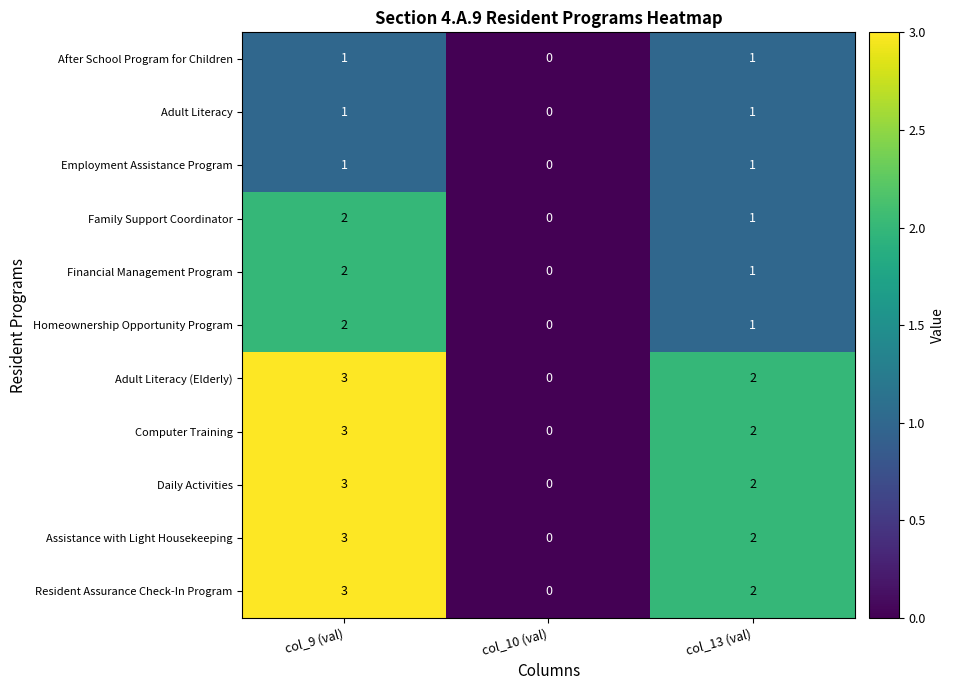

List the labels in order of Financial Management Program value, smallest first.

col_10 (val), col_13 (val), col_9 (val)